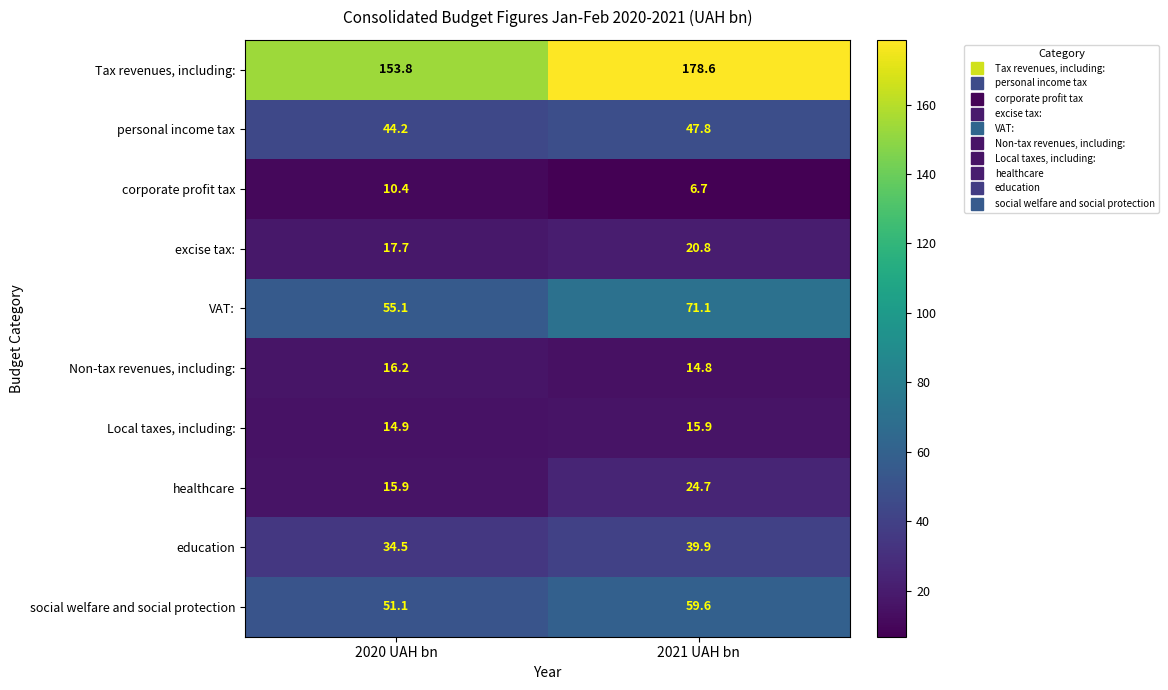

At which label is social welfare and social protection closest to 55?

2020 UAH bn